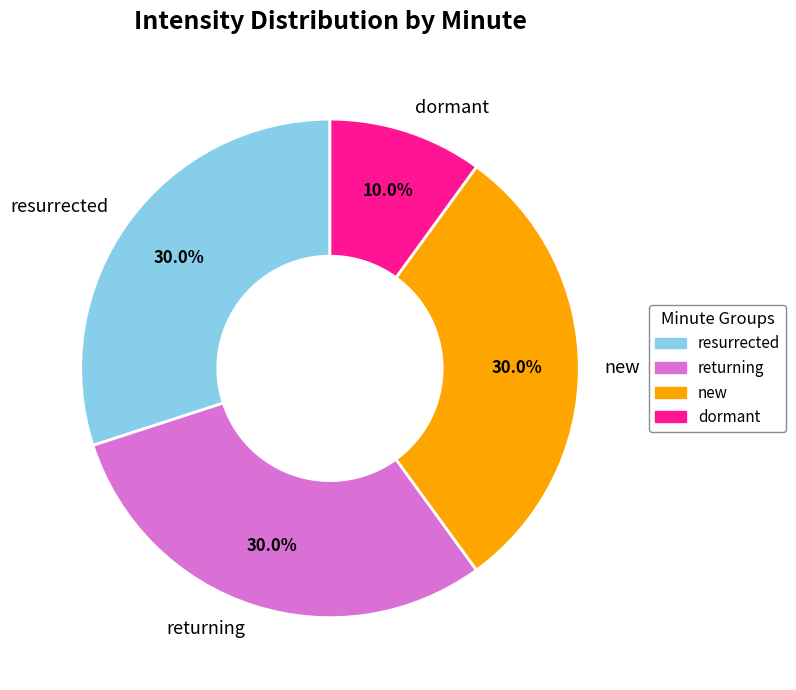

Does any single category account for the majority?

No